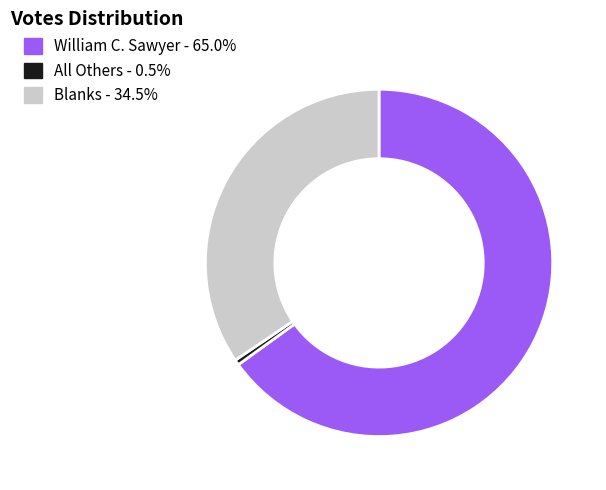

Between William C. Sawyer and Blanks, which is larger?

William C. Sawyer